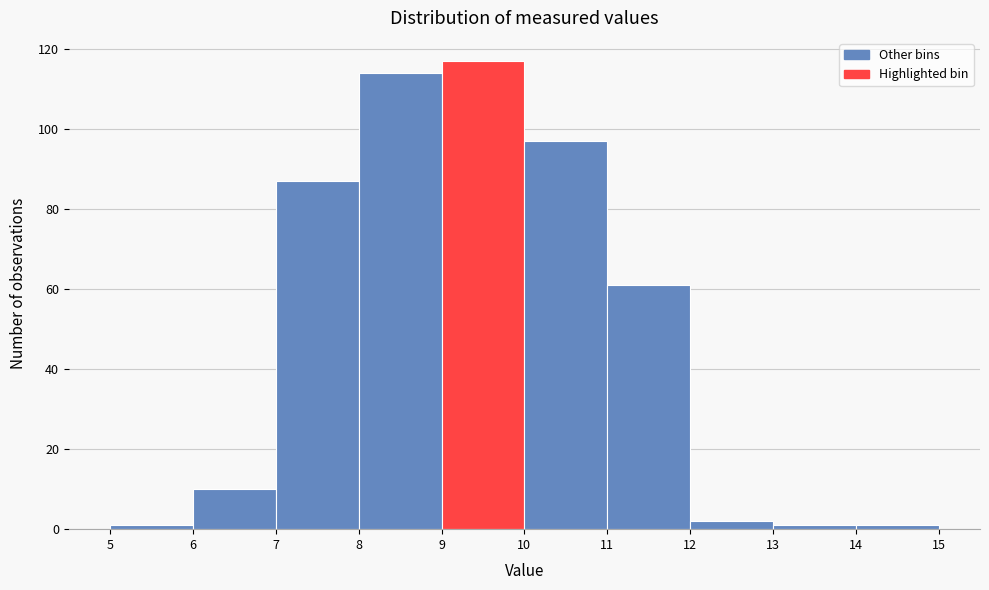

How tall is the bar that spans 12 to 13 on the x-axis? The values are not printed on the chart, so give them approximately, as read against the axis.

2